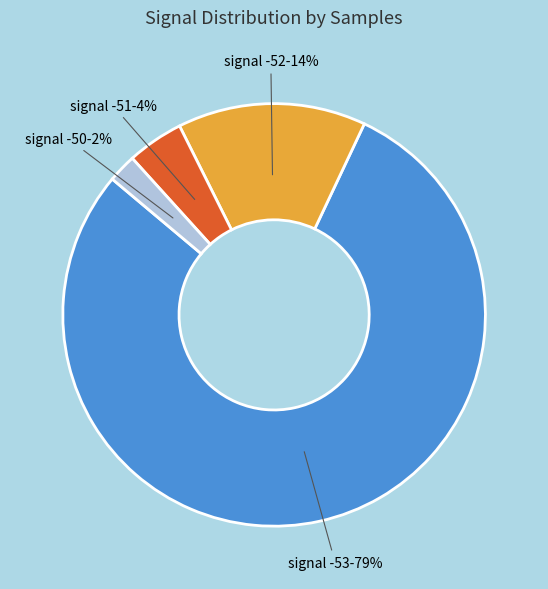

Does any single category account for the majority?

Yes